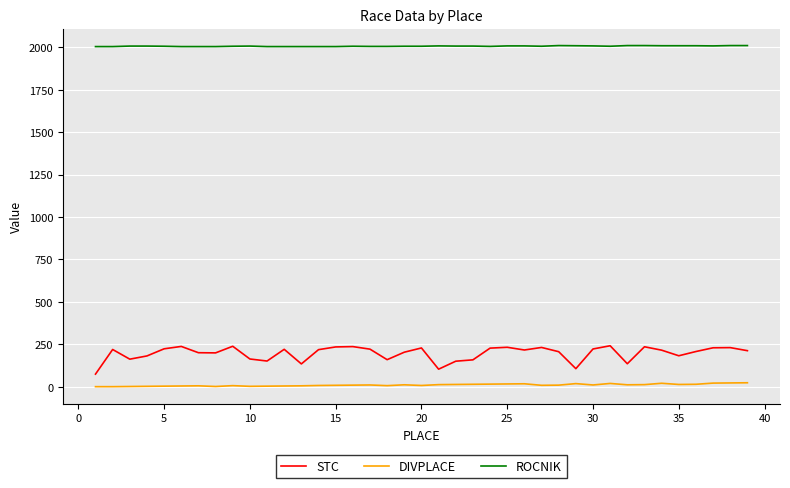

What is the highest value of the STC series?

242